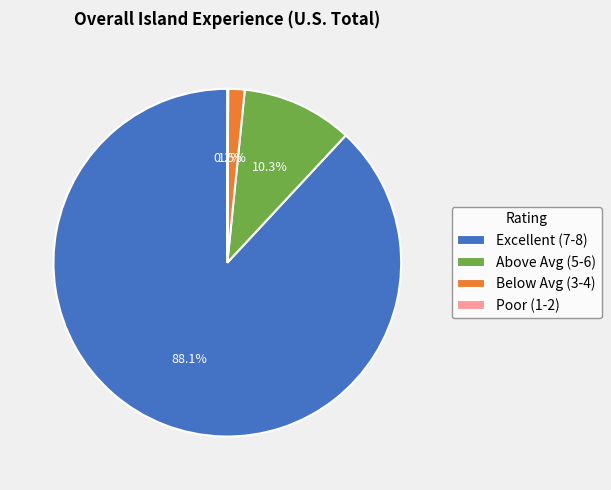

Between Above Avg (5-6) and Excellent (7-8), which is larger?

Excellent (7-8)